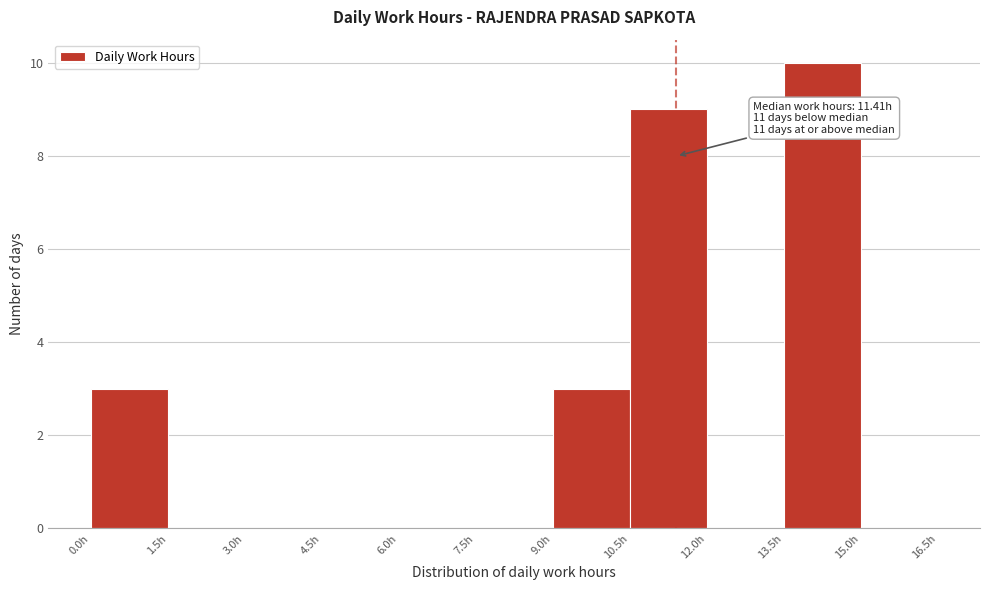

Over which range of the x-axis is the bar tallest?

13.5 to 15.0